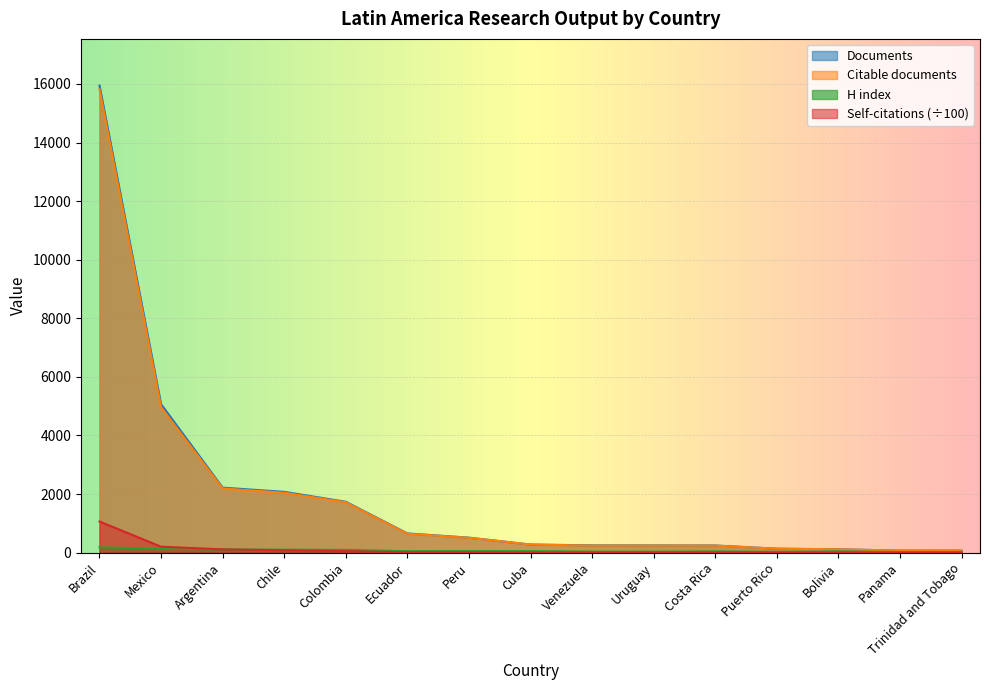

What are all the series names shown in the legend?

Documents, Citable documents, H index, Self-citations (÷100)